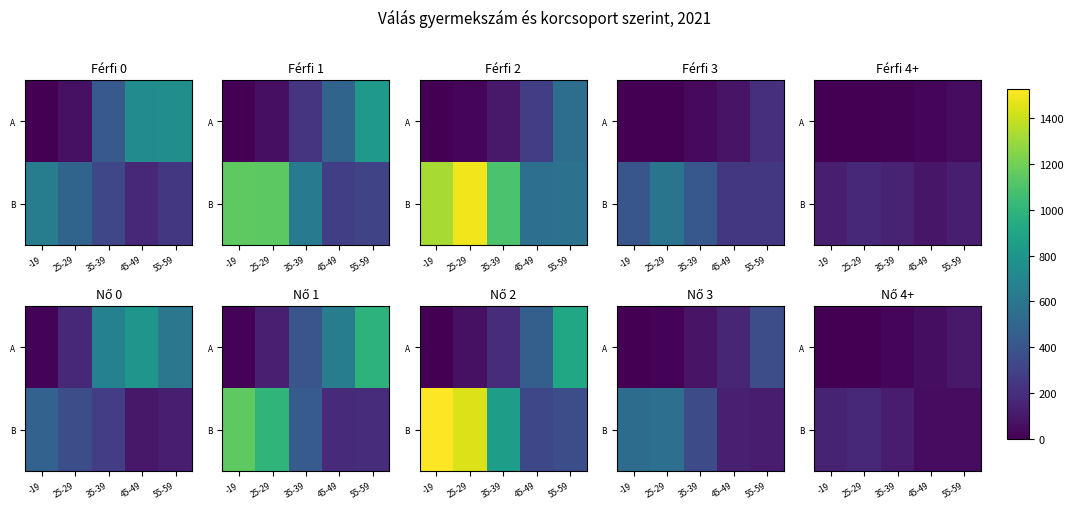

Rank the categories by B value from highest to lowest.

25-29, -19, 35-39, 55-59, 45-49